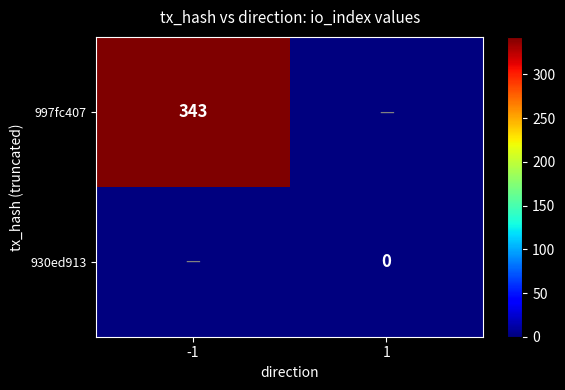

Is it true that 997fc407 equals 343 at -1?

True